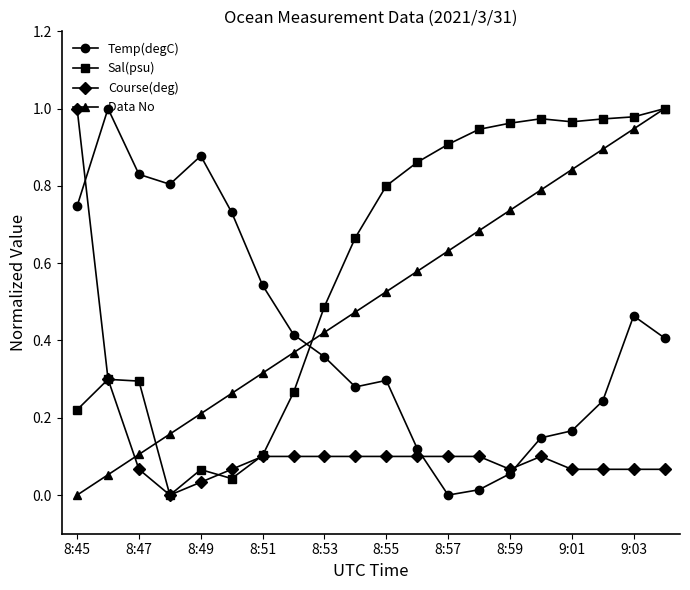

How many data points does each series have?

20